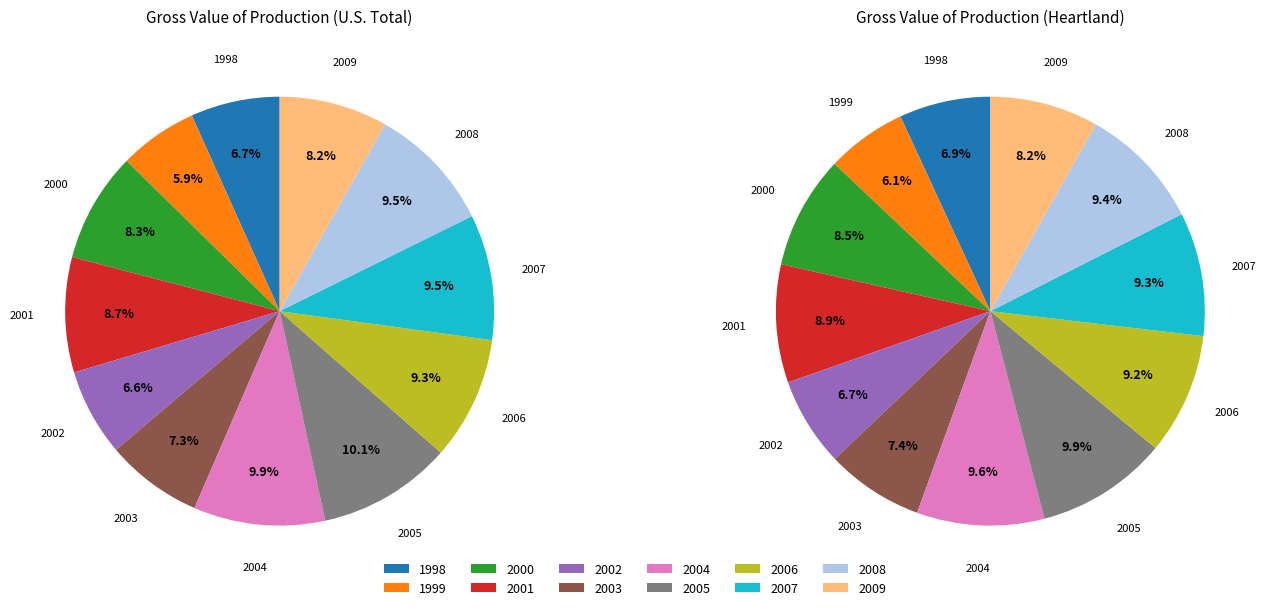

Combined, what portion of the pie is 2007 and 2009?

17.6%